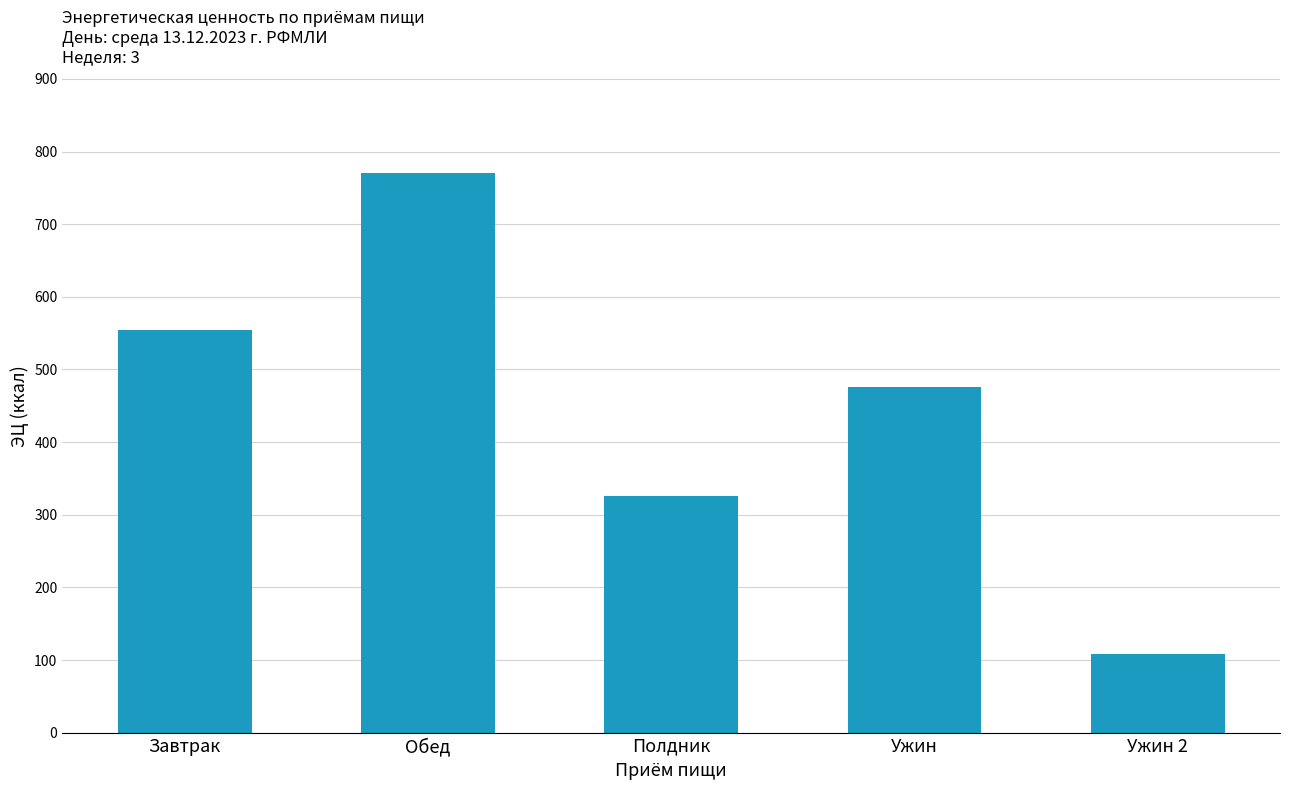

What is the change in value from Обед to Ужин?

-294.7